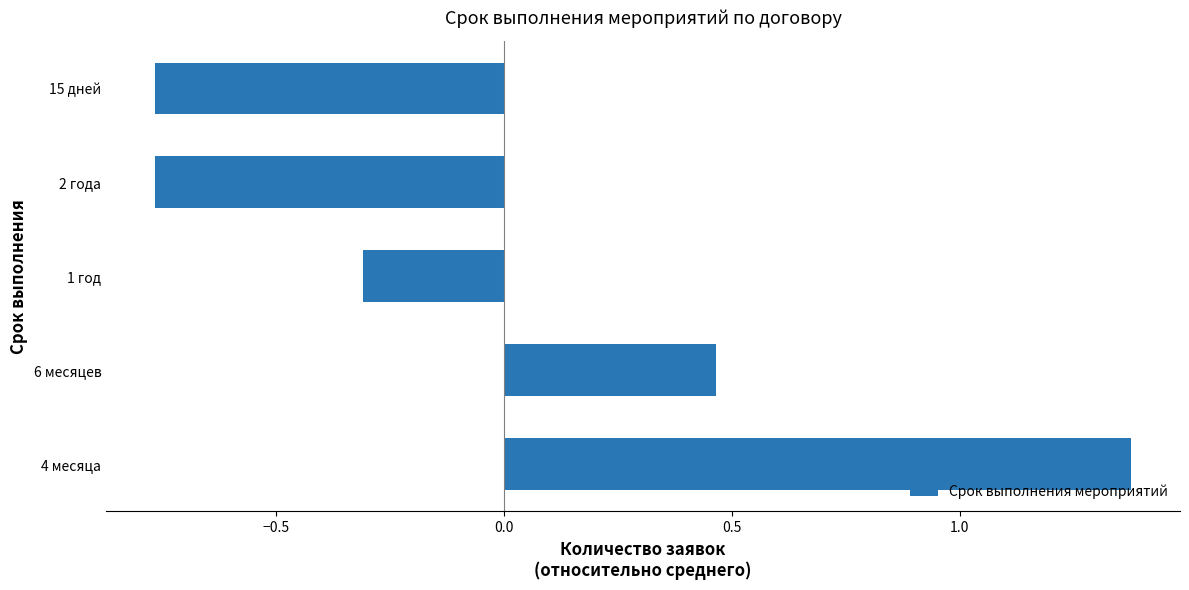

What is the difference between the maximum and minimum values?

2.1